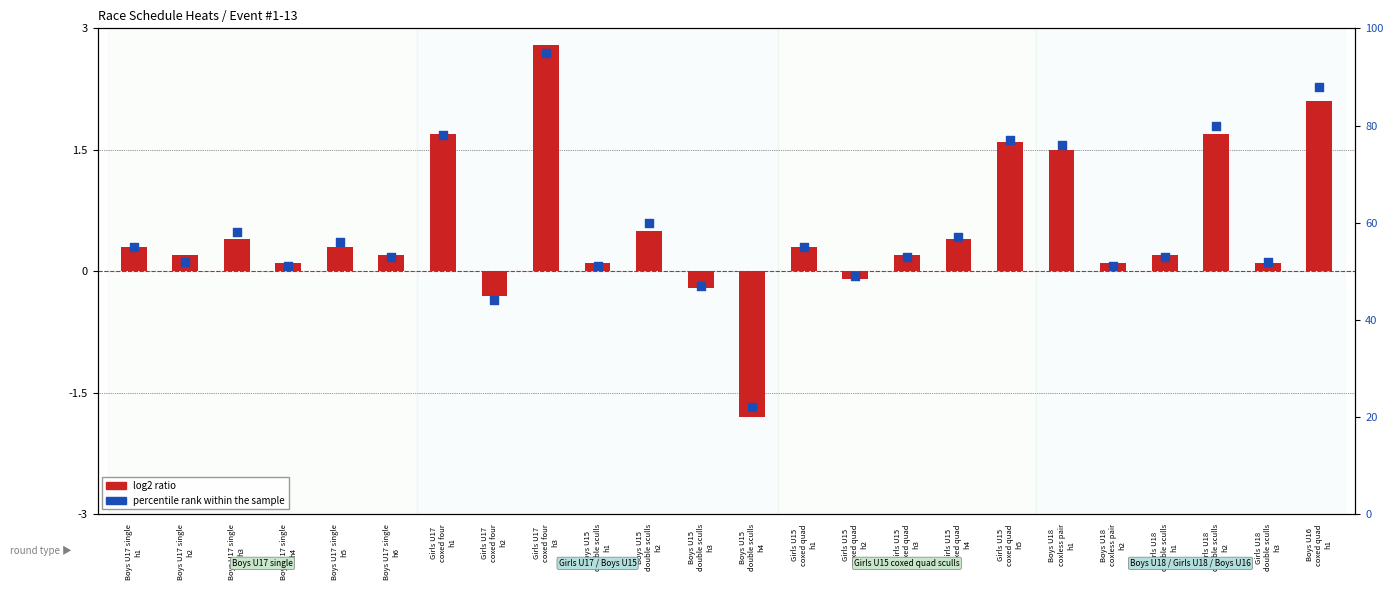

Which series reaches the minimum Y coordinate?

log2 ratio